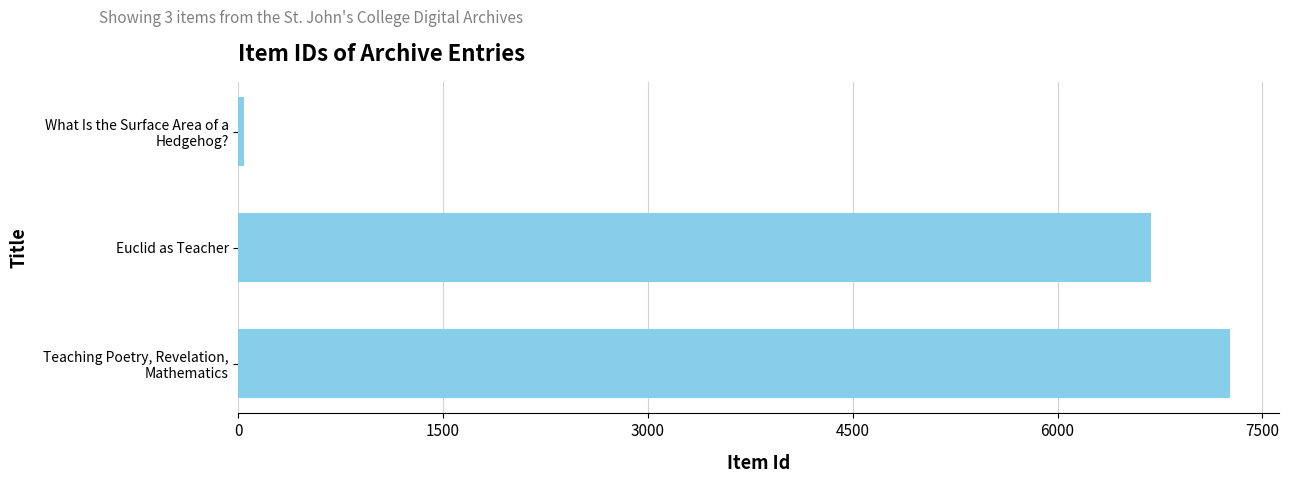

What is the average value?

4662